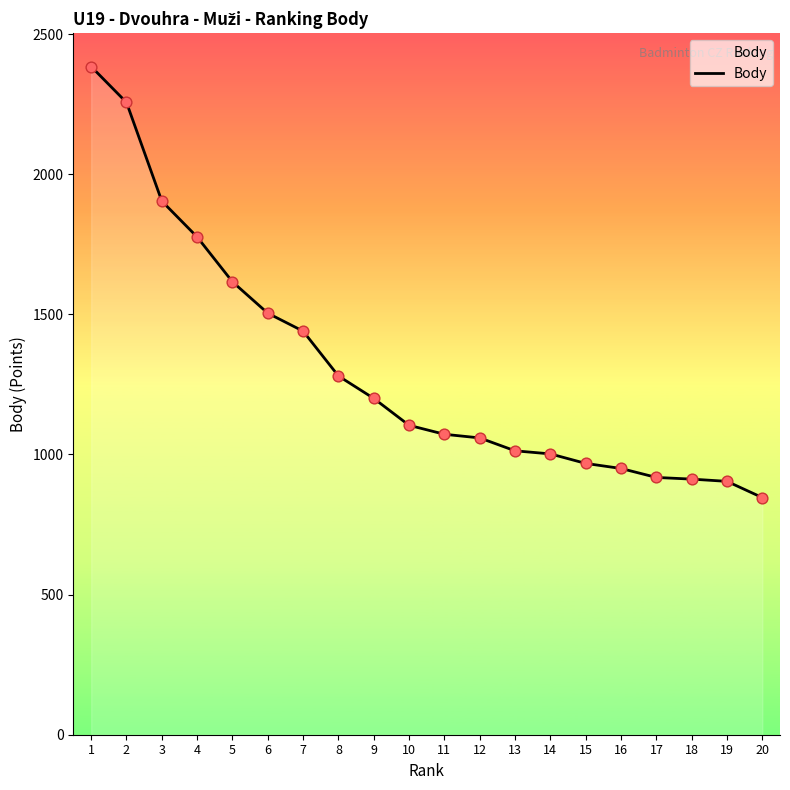

Between 20 and 14, which is larger?

14